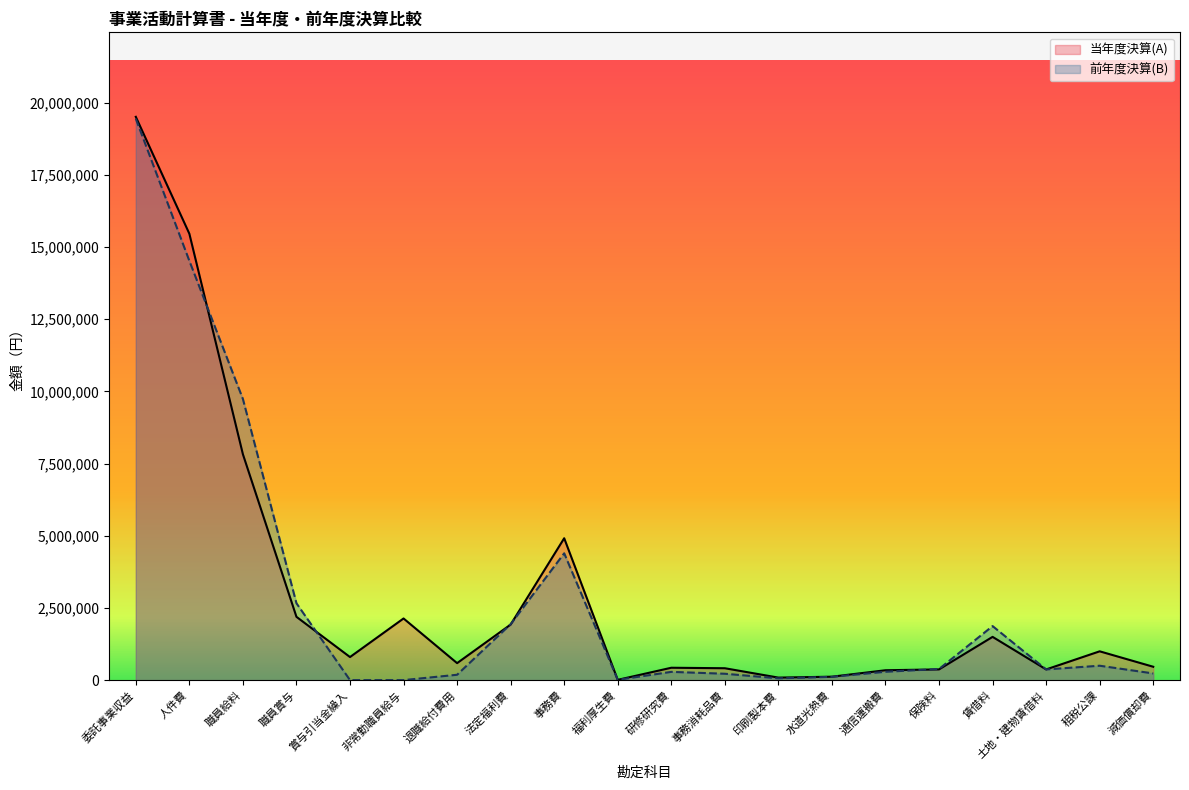

The 前年度決算(B) series shows 220499 at 事務消耗品費. True or false?

True